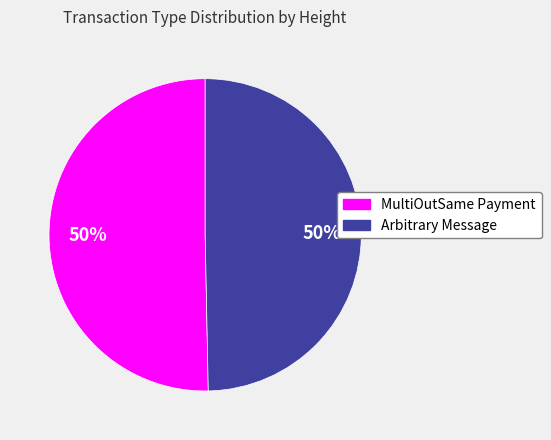

Do MultiOutSame Payment and Arbitrary Message together represent more than half of the pie?

Yes